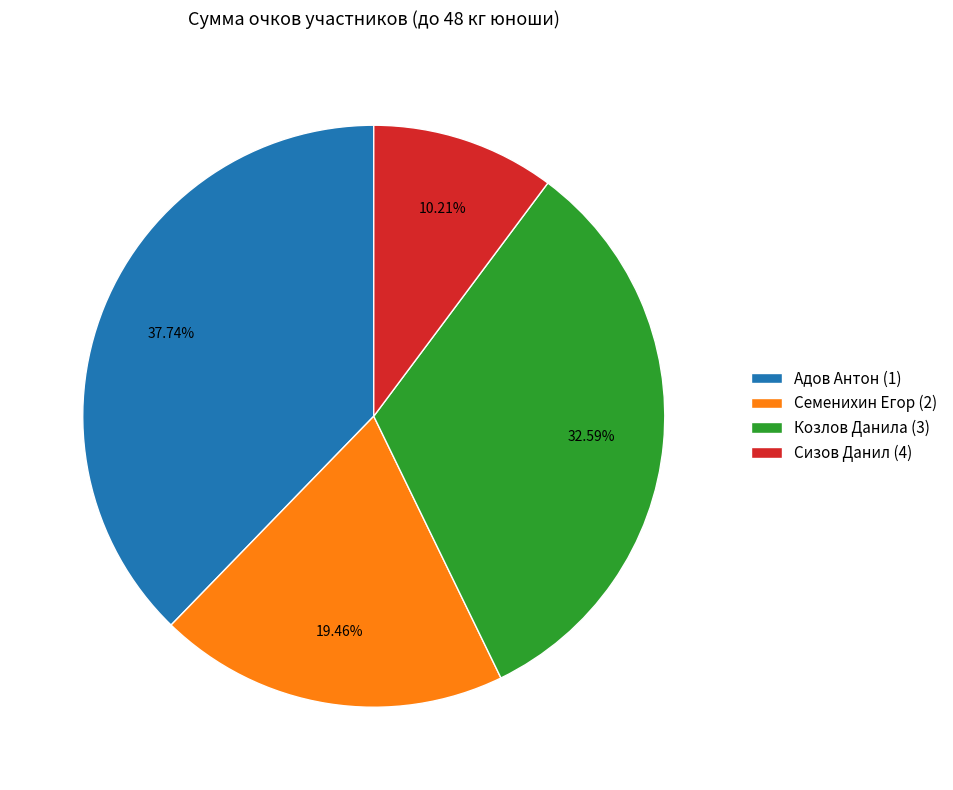

What is the total percentage of Козлов Данила (3) and Адов Антон (1)?

70.3%